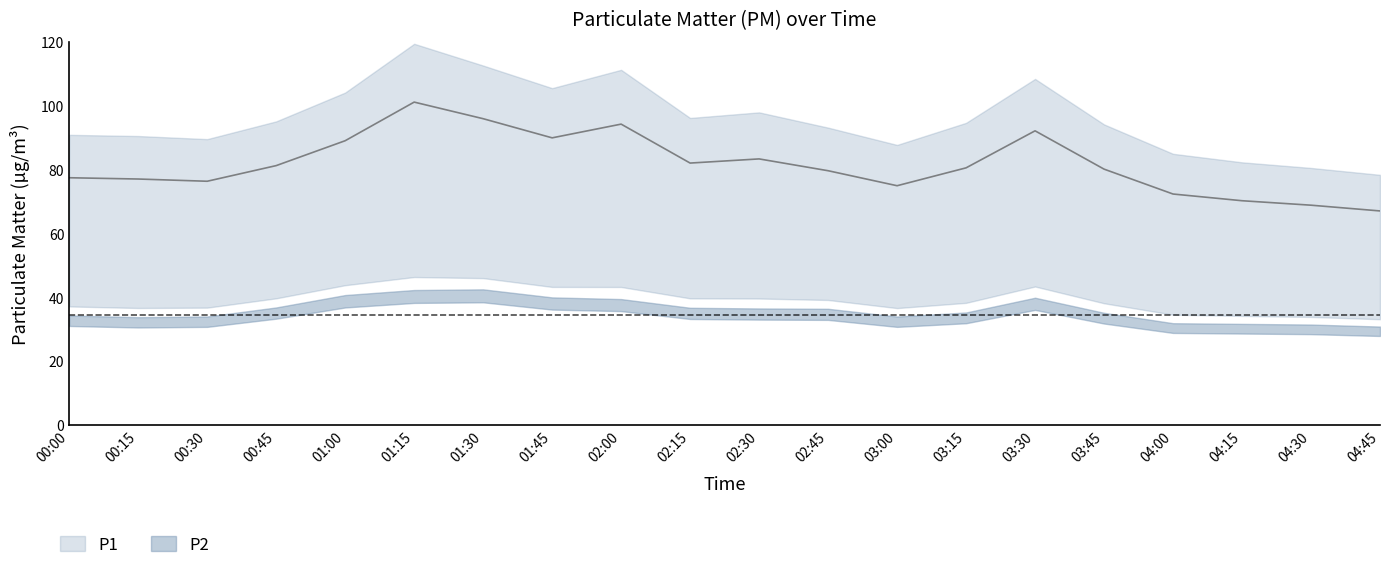

How many values are below 80?

9